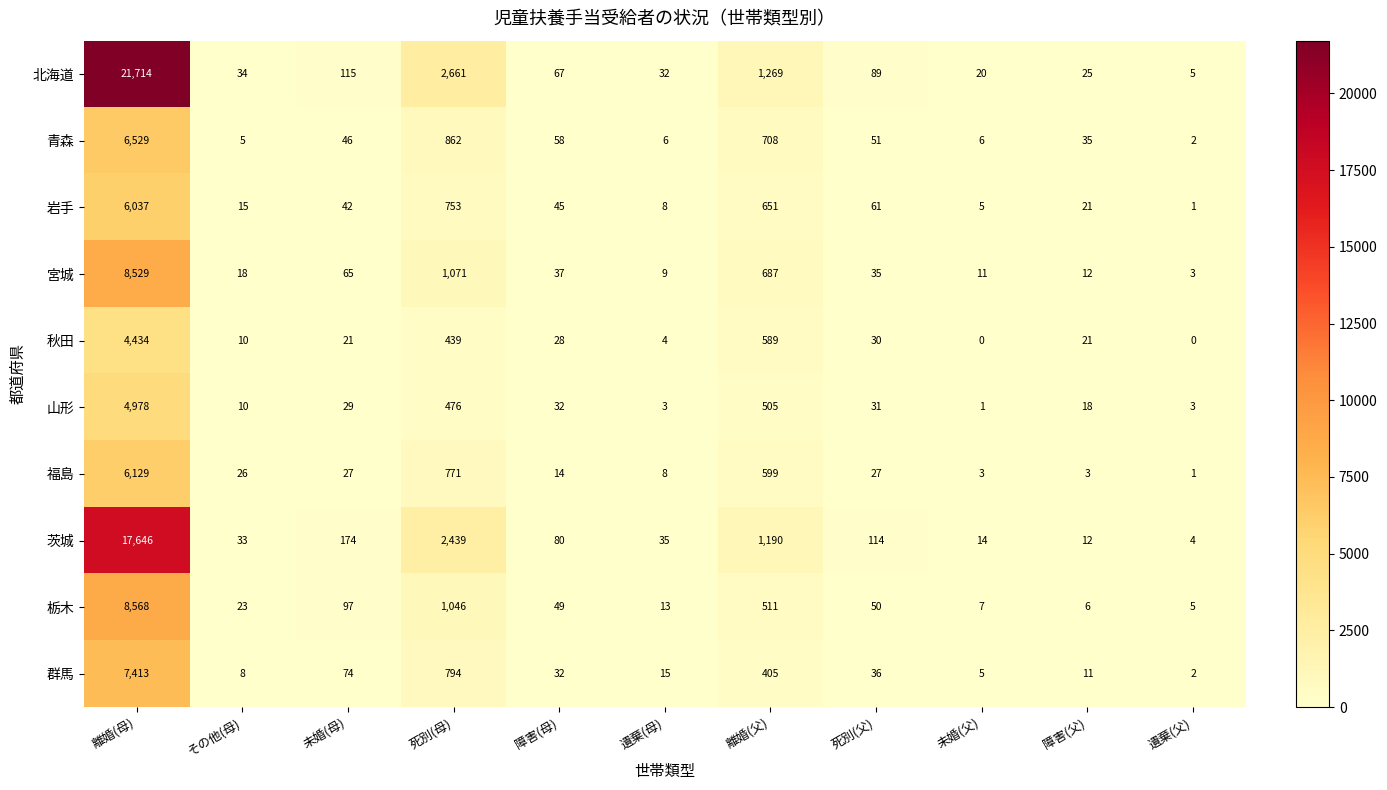

What is the sum of all 岩手 values?

7639